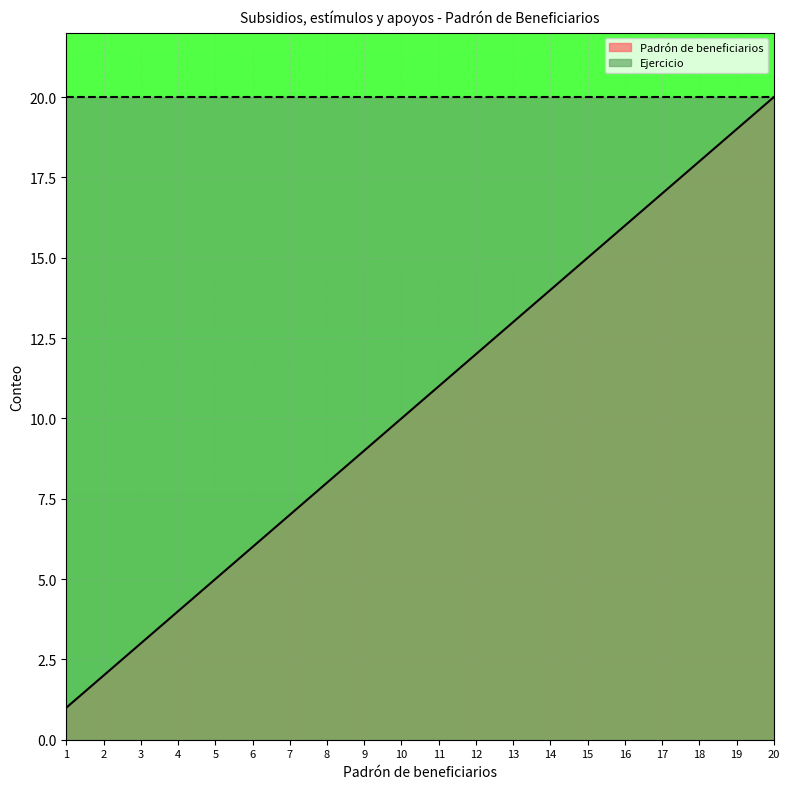

The chart shows a value of 6 at 10. True or false?

False